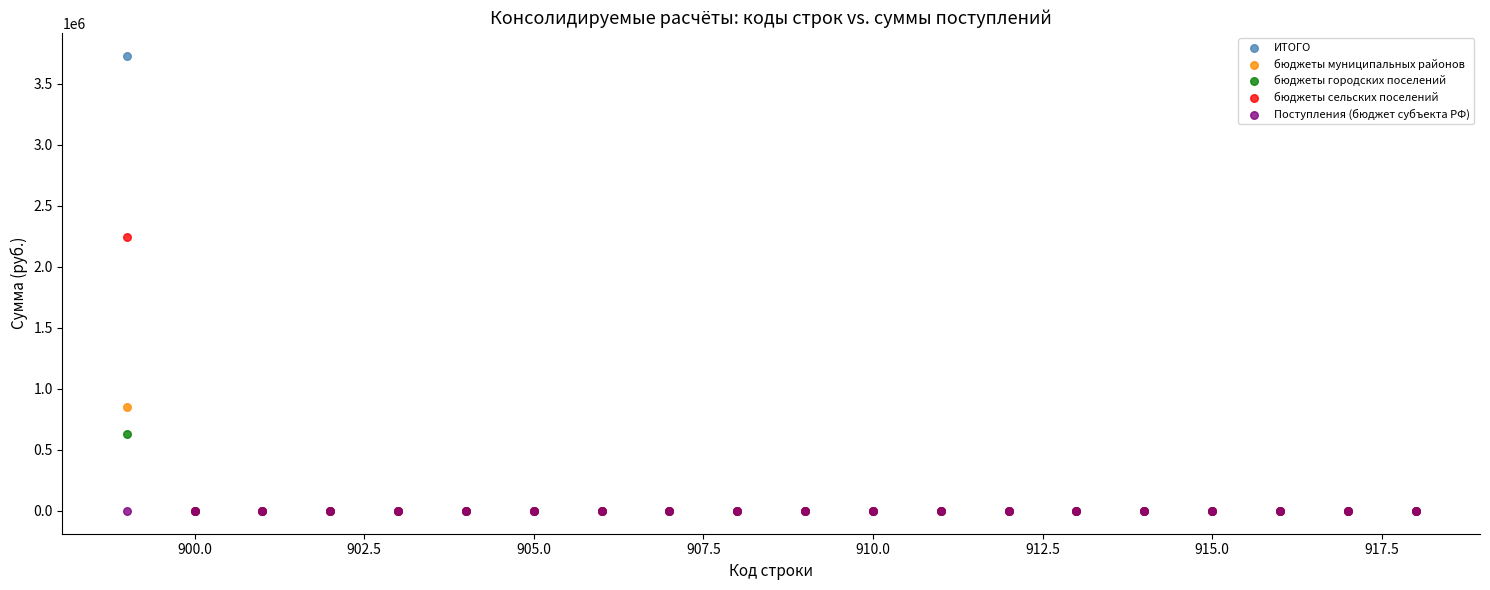

What are all the series names shown in the legend?

ИТОГО, бюджеты муниципальных районов, бюджеты городских поселений, бюджеты сельских поселений, Поступления (бюджет субъекта РФ)